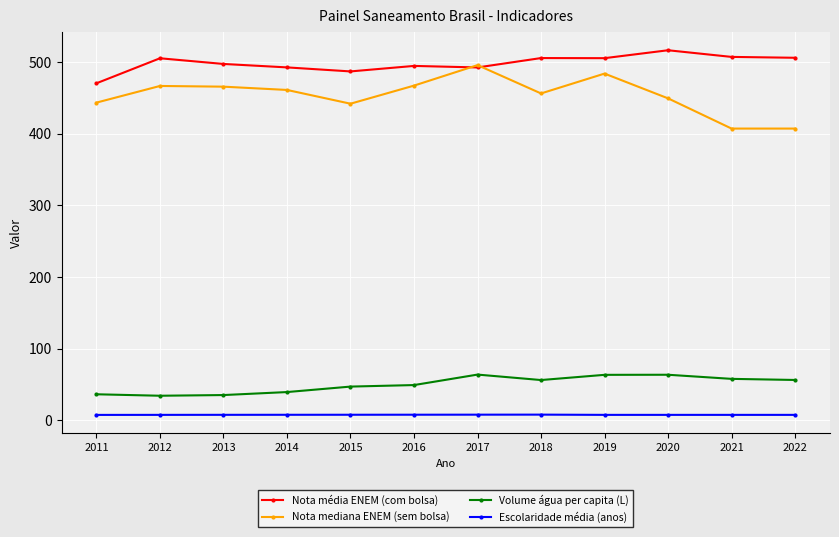

Which series has the largest range (max minus min)?

Nota mediana ENEM (sem bolsa)